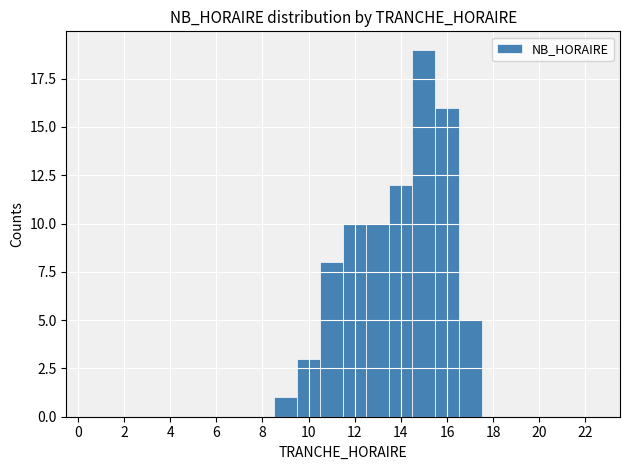

Reading left to right, transcribe this chart: for each bar, give the range it covers on the x-axis and its height. Neither the bar edges nor the heights are printed on the chart, so give them approximately, as read against the axes.

-0.5 to 0.5: 0
0.5 to 1.5: 0
1.5 to 2.5: 0
2.5 to 3.5: 0
3.5 to 4.5: 0
4.5 to 5.5: 0
5.5 to 6.5: 0
6.5 to 7.5: 0
7.5 to 8.5: 0
8.5 to 9.5: 1
9.5 to 10.5: 3
10.5 to 11.5: 8
11.5 to 12.5: 10
12.5 to 13.5: 10
13.5 to 14.5: 12
14.5 to 15.5: 19
15.5 to 16.5: 16
16.5 to 17.5: 5
17.5 to 18.5: 0
18.5 to 19.5: 0
19.5 to 20.5: 0
20.5 to 21.5: 0
21.5 to 22.5: 0
22.5 to 23.5: 0